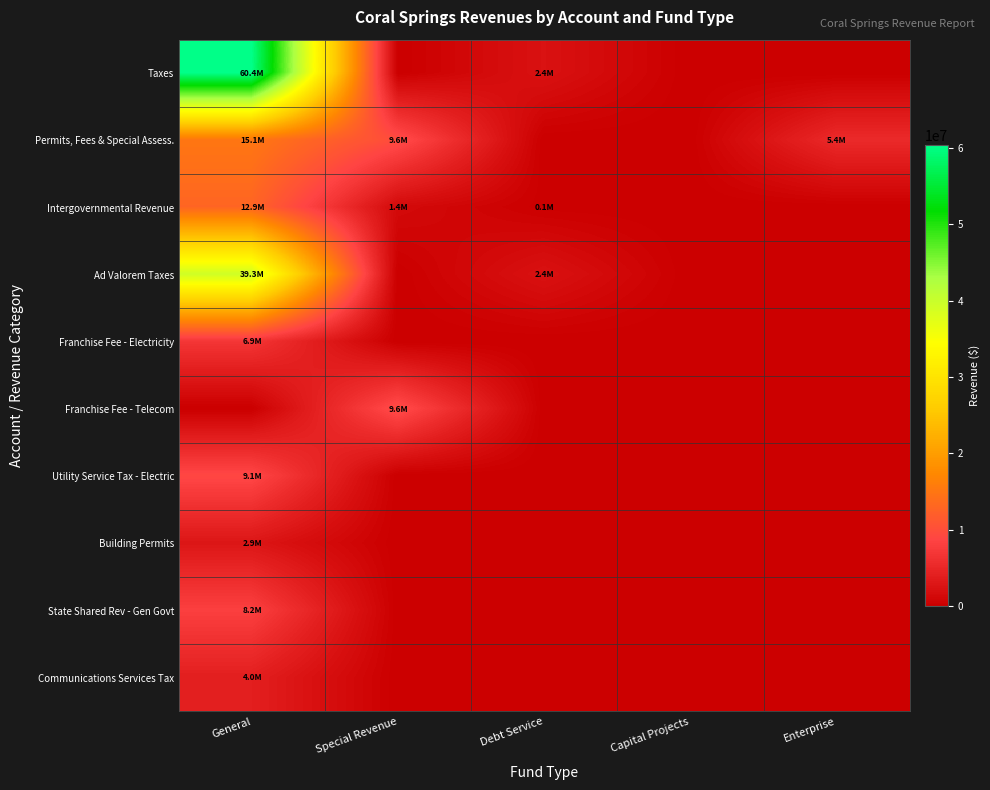

Which category has the lowest value across all series?

Special Revenue